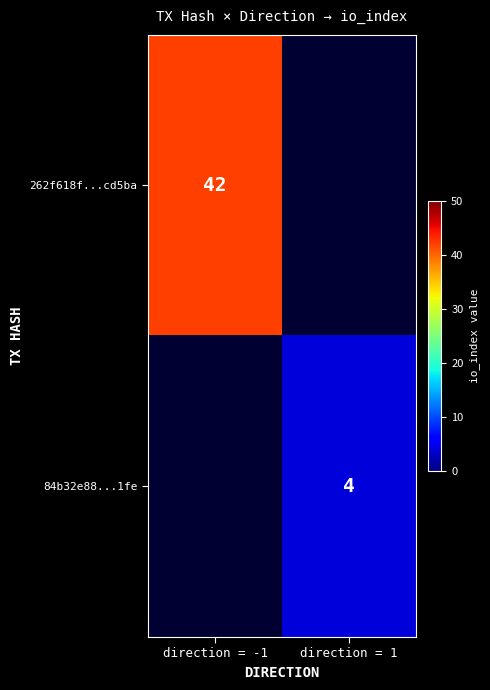

Between direction = 1 and direction = -1, which is larger?

direction = -1